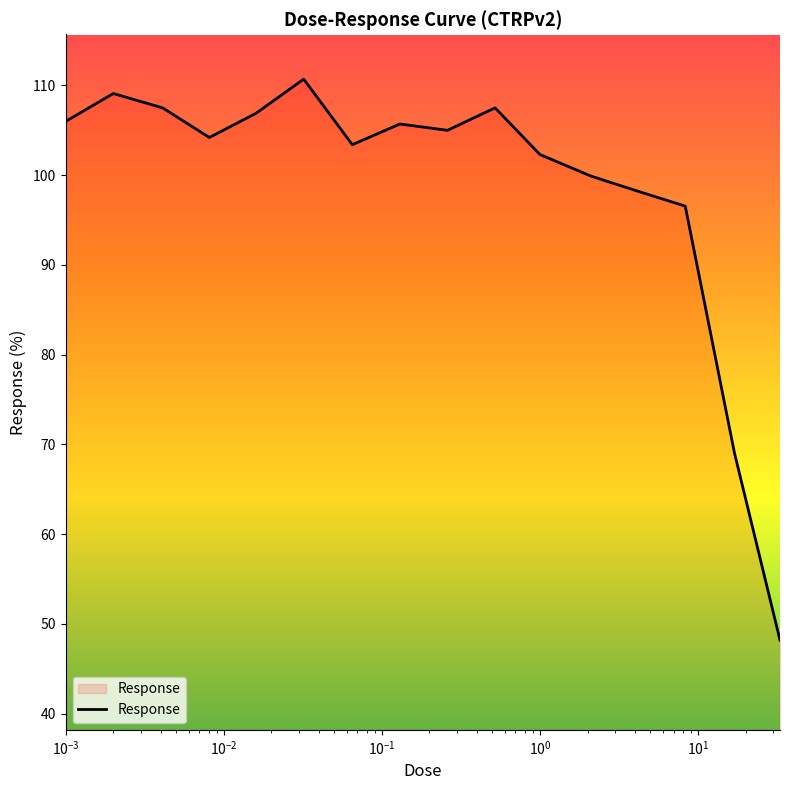

What is the maximum value shown in the chart?

110.7